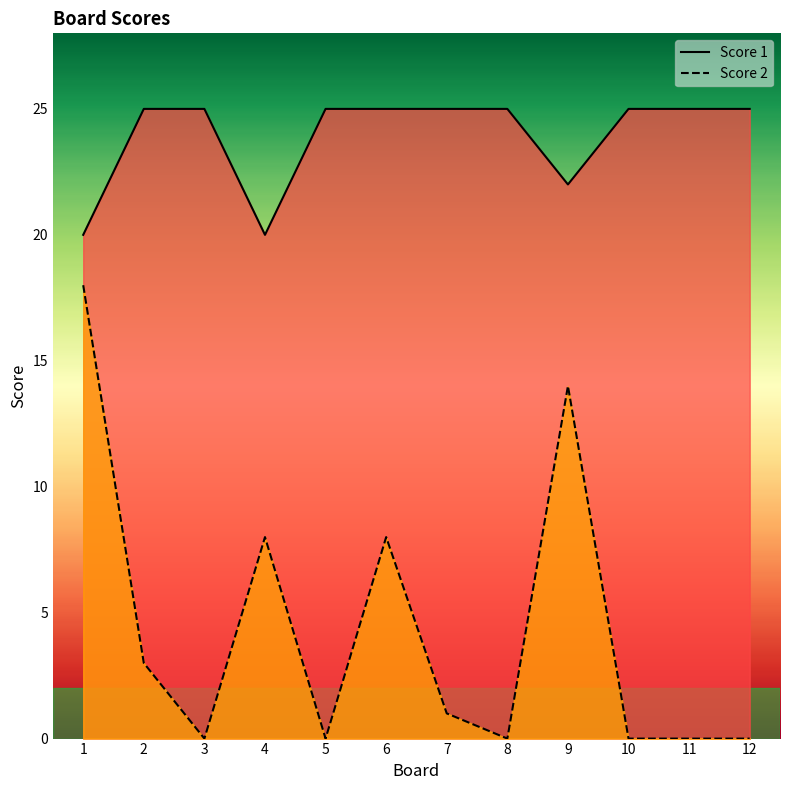

True or false: Score 2 and Score 1 cross at least once.

False